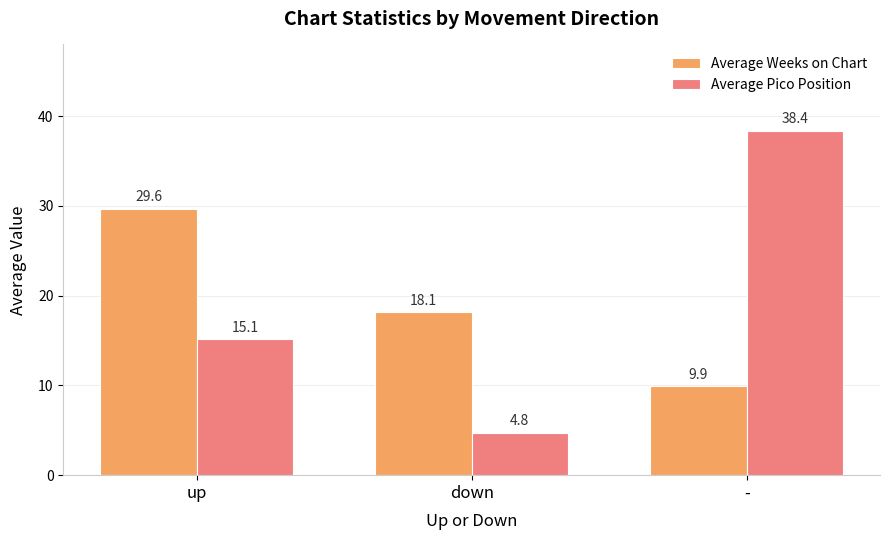

What is the label of the 1st bar from the left?

up